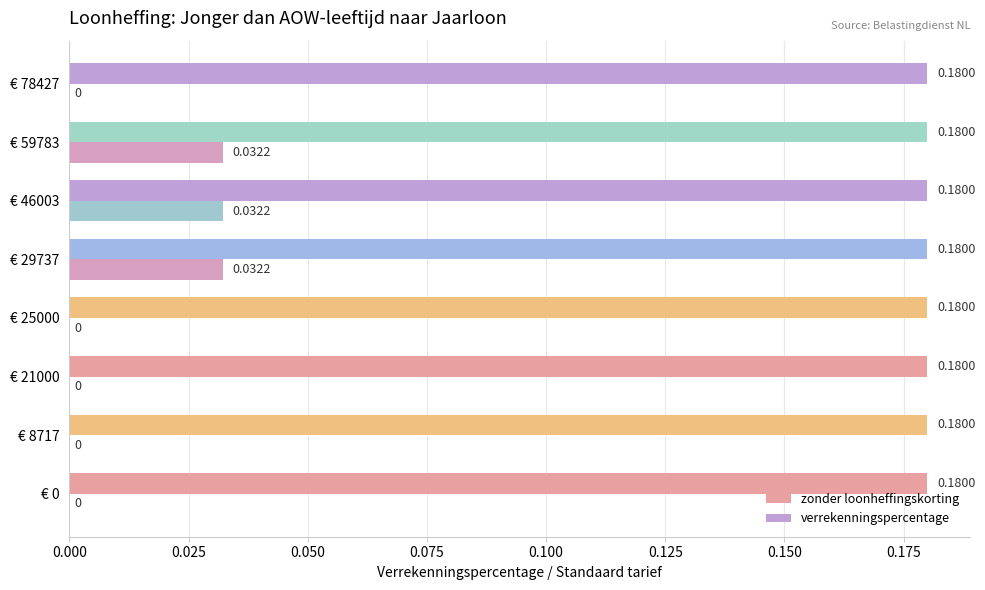

How many categories are shown in the chart?

8